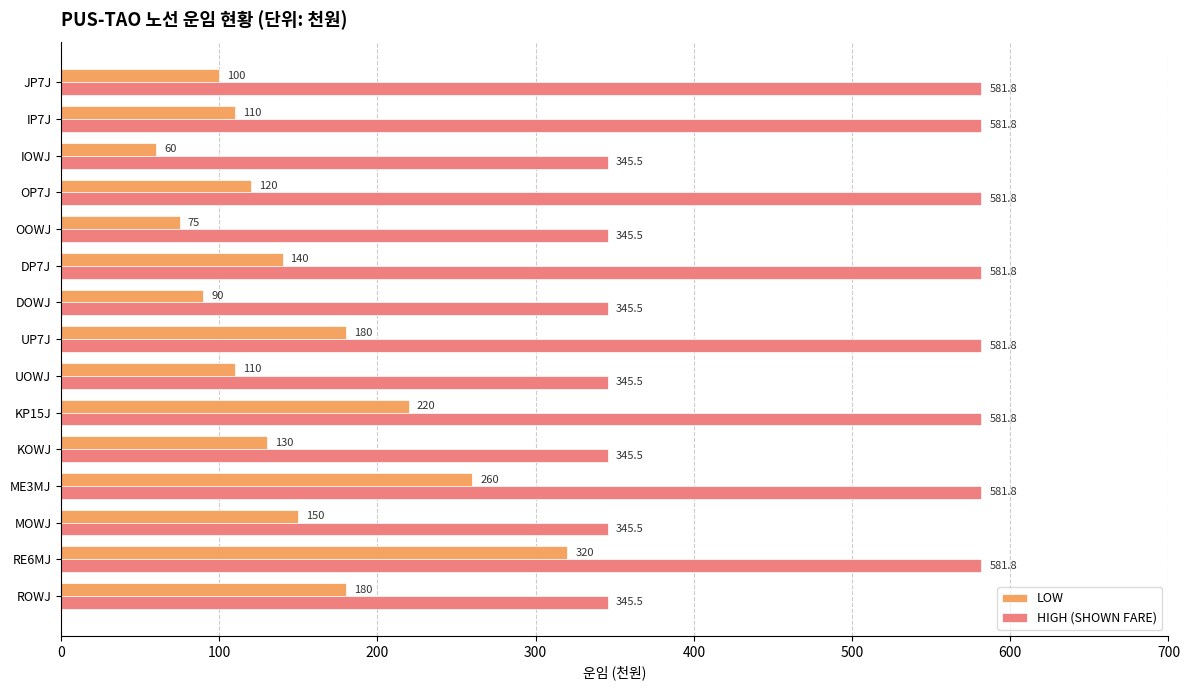

Which series has the largest range (max minus min)?

LOW